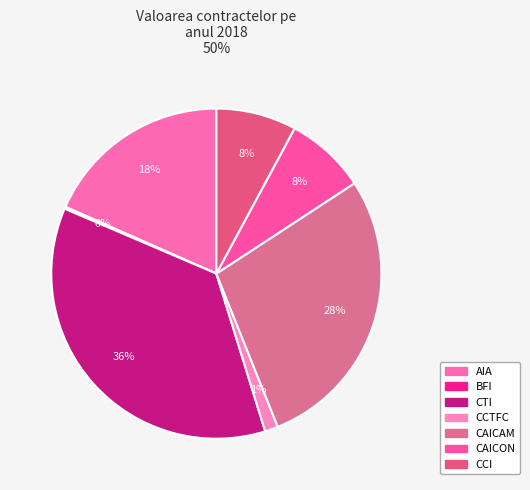

True or false: CAICAM accounts for 16% of the total.

False